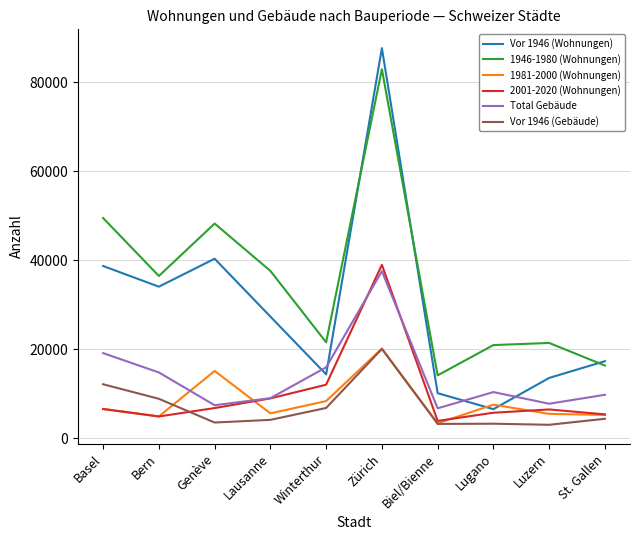

True or false: 1946-1980 (Wohnungen) and Vor 1946 (Gebäude) intersect in this chart.

False